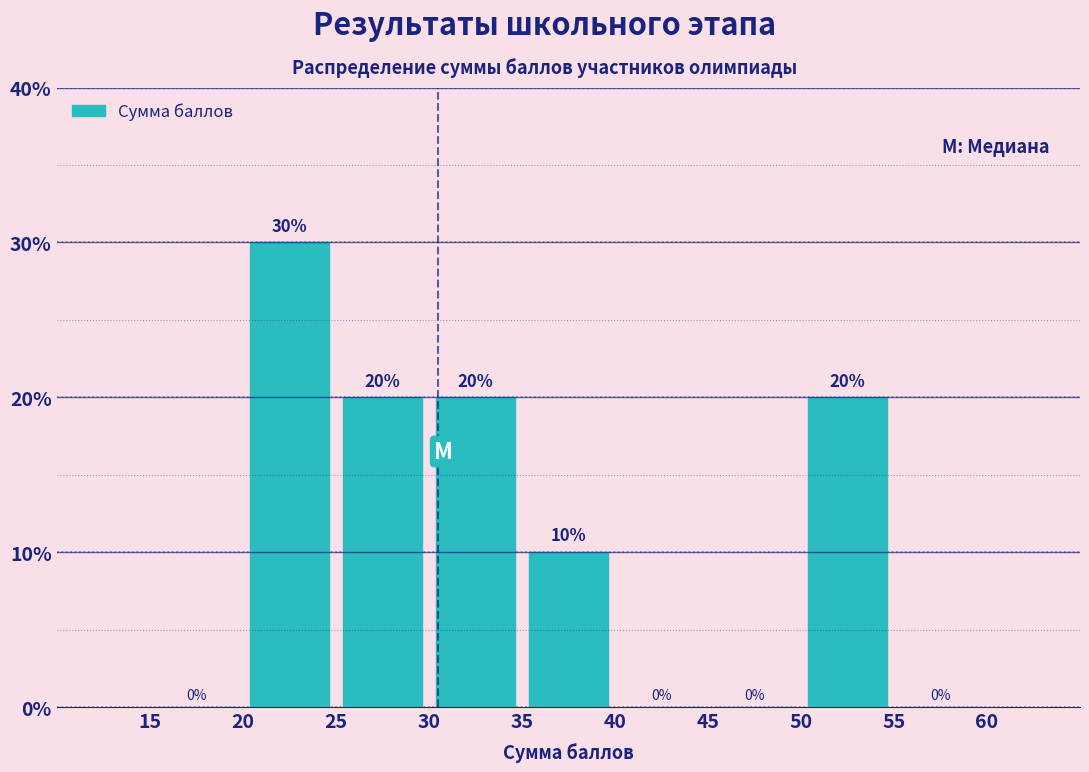

Over which range of the x-axis is the bar tallest?

20 to 25